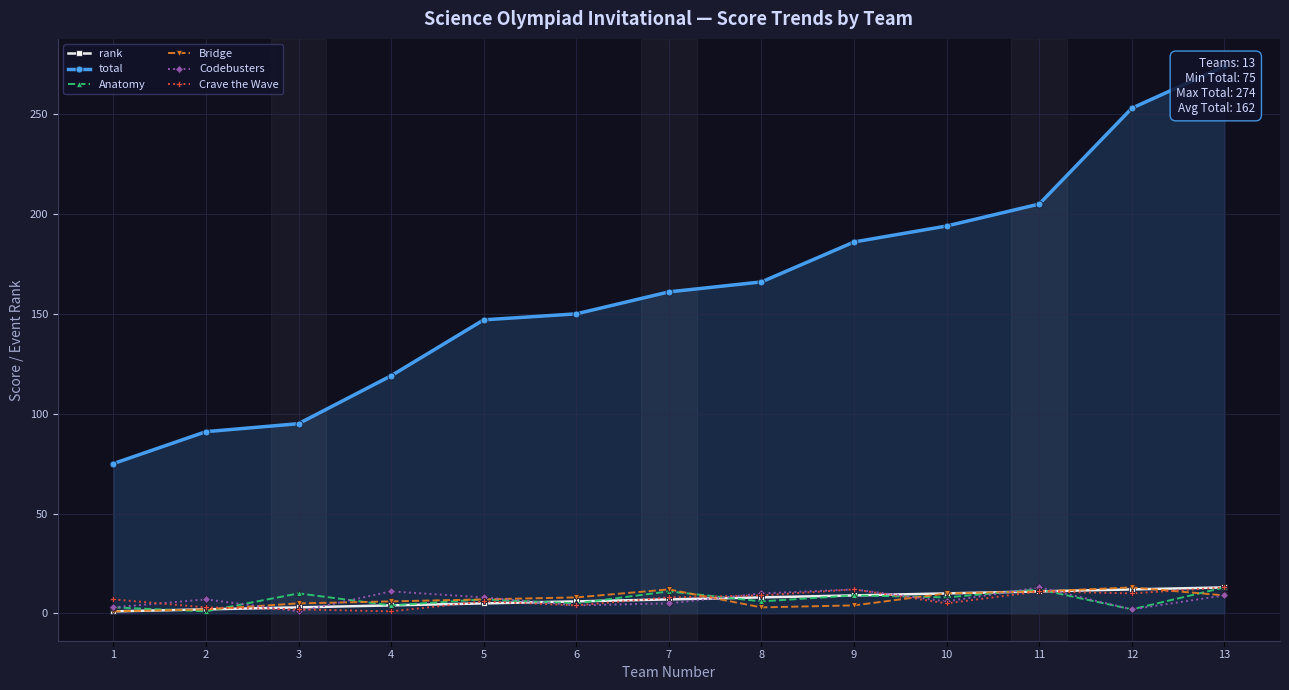

What is the spread (max minus min) of values at 13?

265